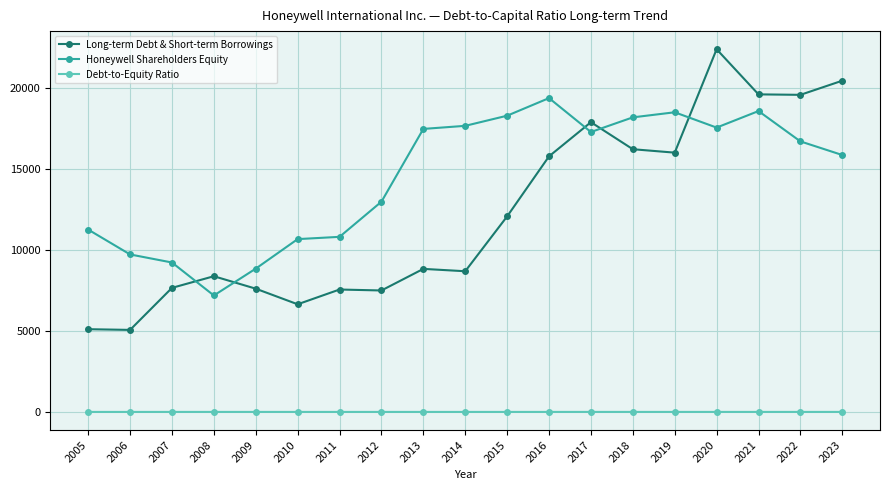

Is it true that Debt-to-Equity Ratio equals 0.6 at 2012?

True